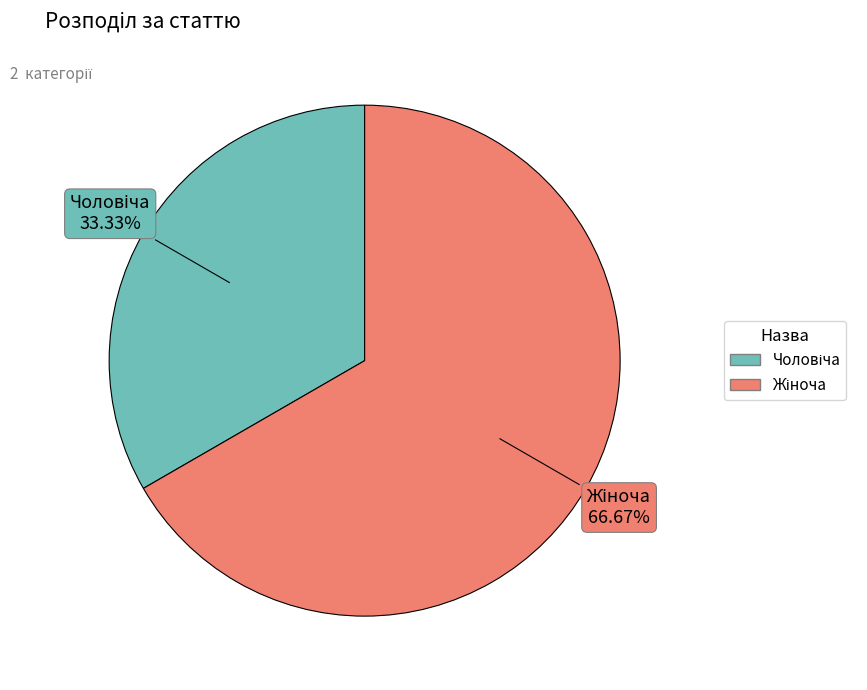

Is there a majority slice in this chart?

Yes